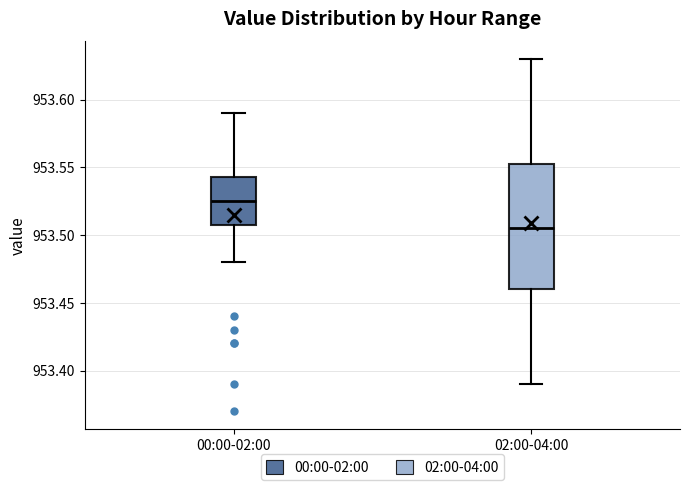

Reading left to right, read every box against the y-axis: the position of its median line, the range the box covers, and the ends of its whiskers. The values are not printed on the chart, so give them approximately, as read against the axis.

00:00-02:00: median 953.525, box 953.510 to 953.545, whiskers 953.480 to 953.590
02:00-04:00: median 953.505, box 953.460 to 953.555, whiskers 953.390 to 953.630